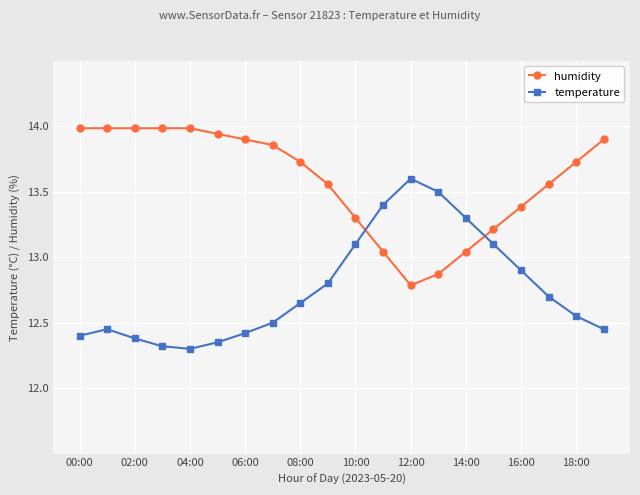

What is the sum of all humidity values?

271.7